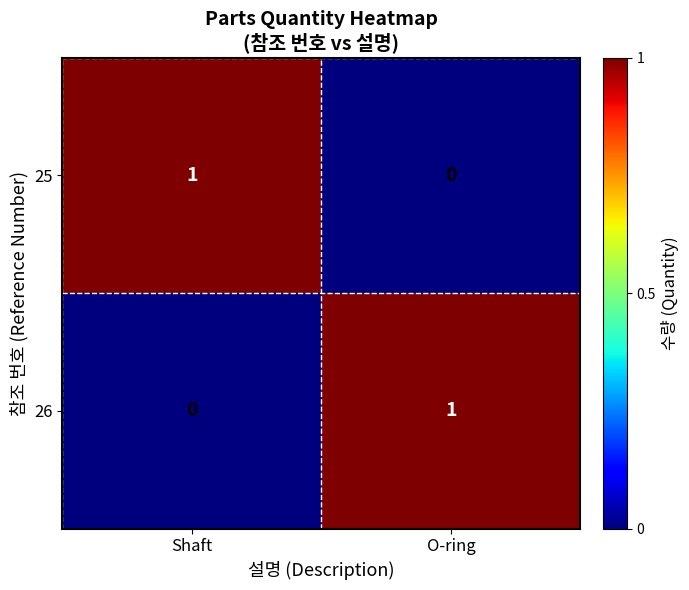

At which label is 26 closest to 0?

Shaft